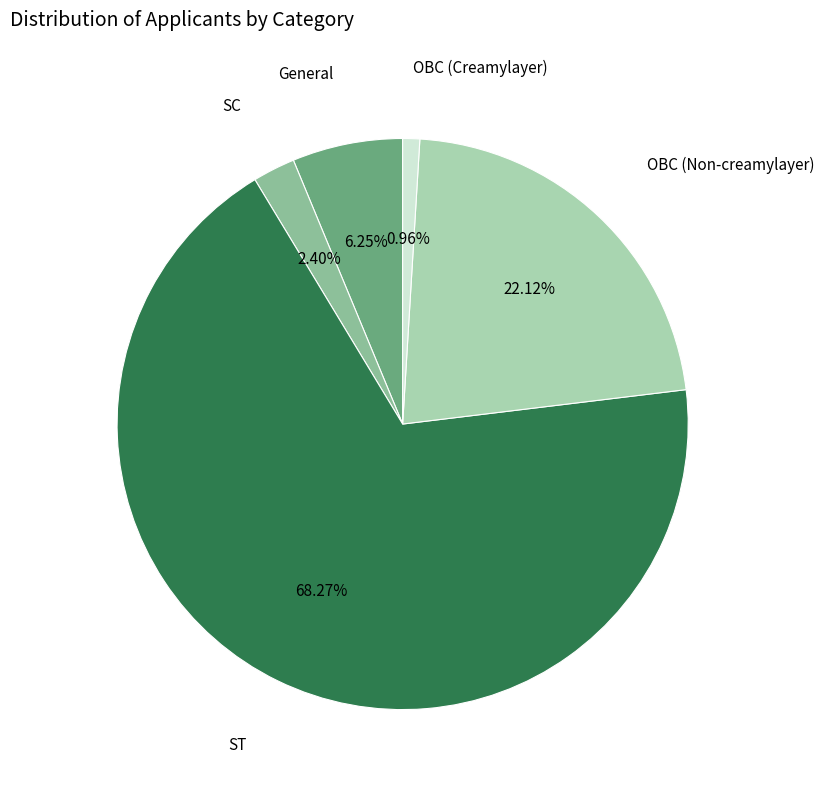

Does any single category account for the majority?

Yes